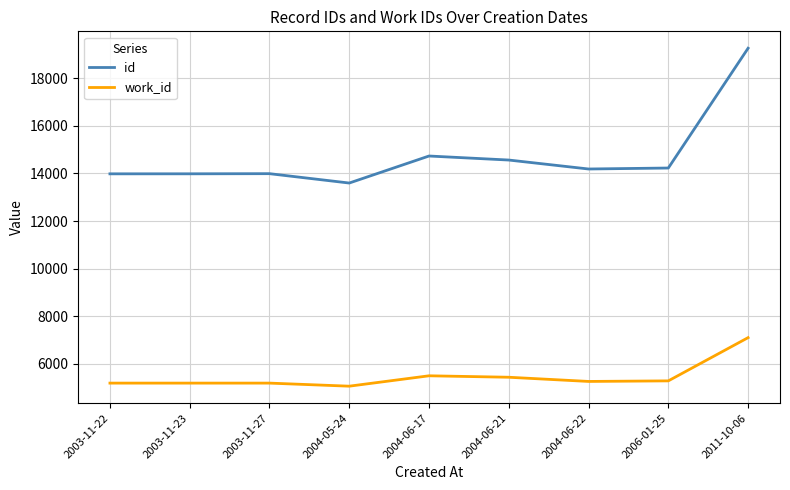

True or false: work_id and id cross at least once.

False